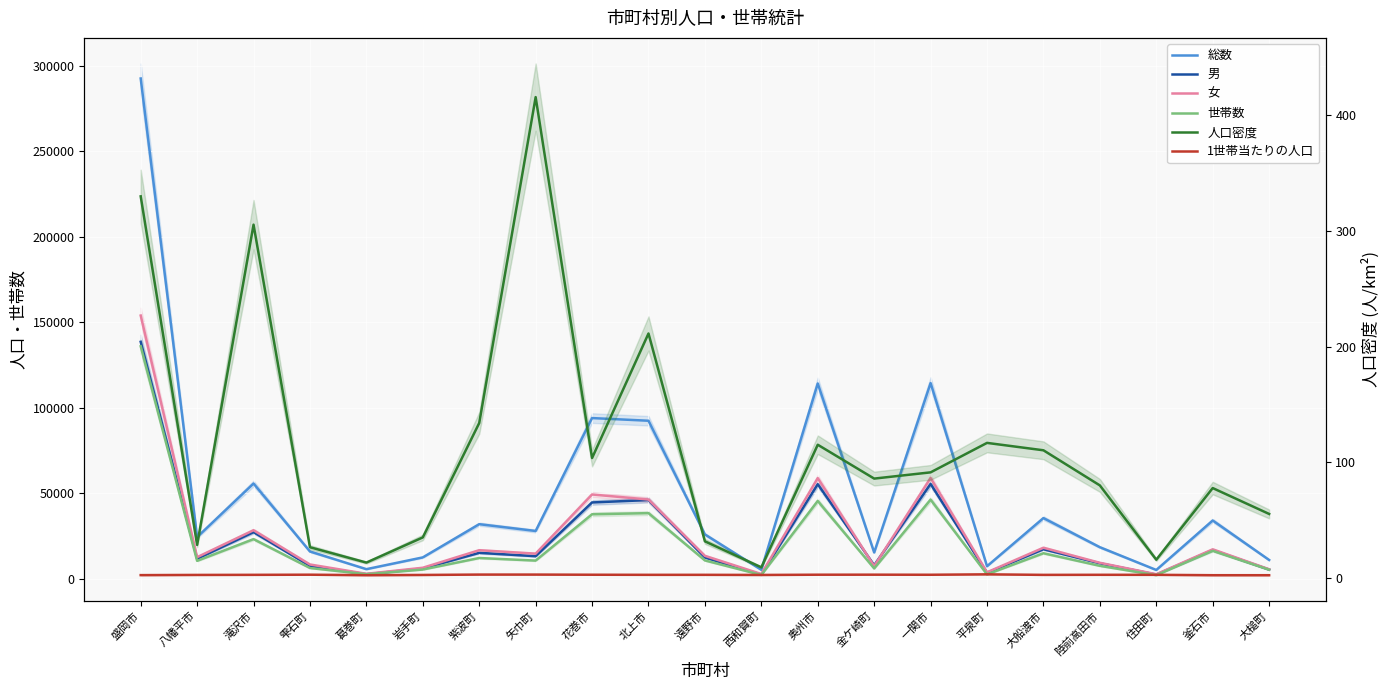

What is the difference between the maximum and second lowest values in the 世帯数 series?

133690.0